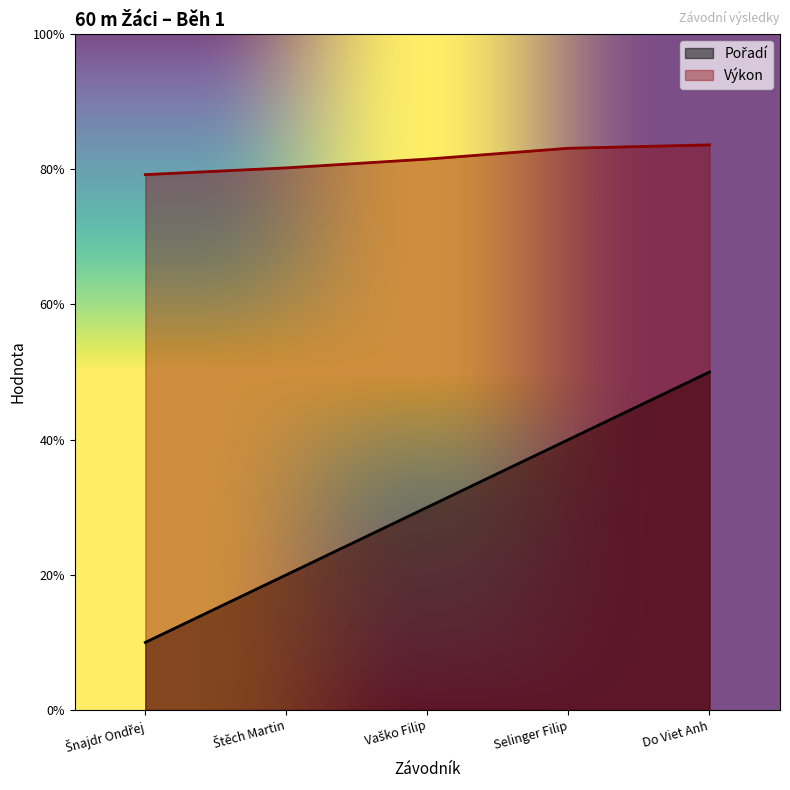

Where does the Výkon series first go above 8?

Štěch Martin